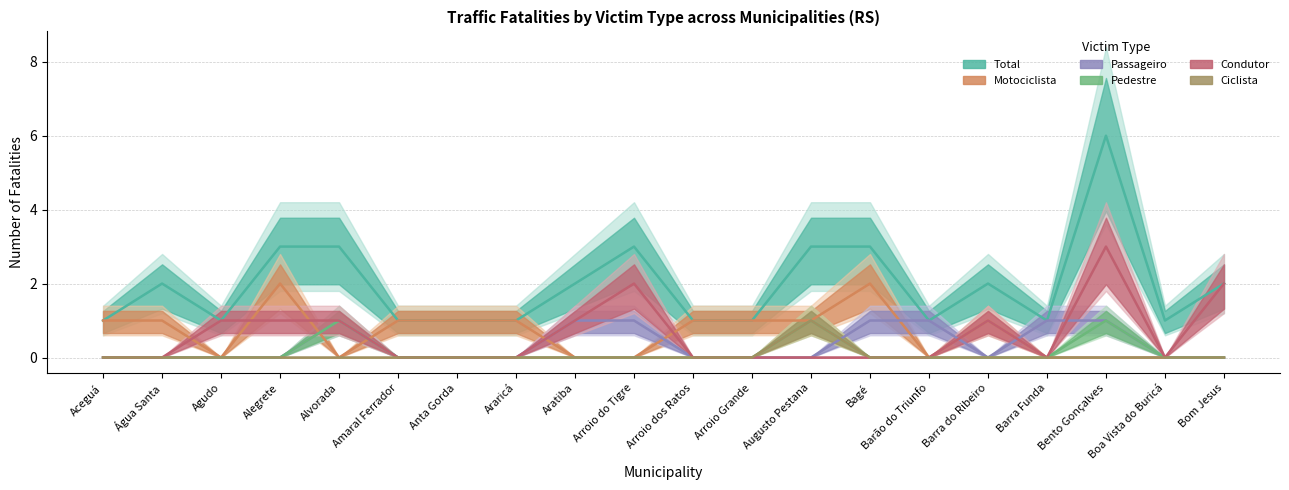

The value of Total at Bagé is 5. True or false?

False